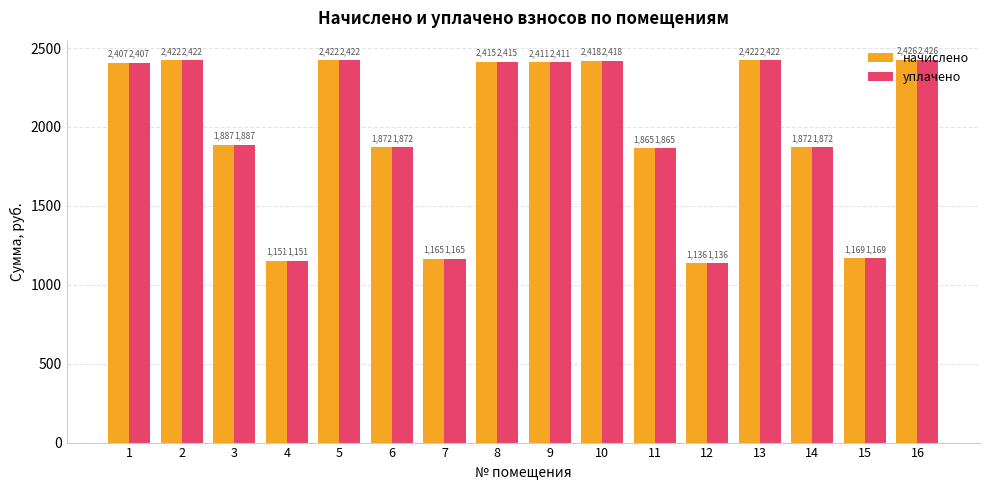

The value of начислено at 4 is 1150.9. True or false?

True